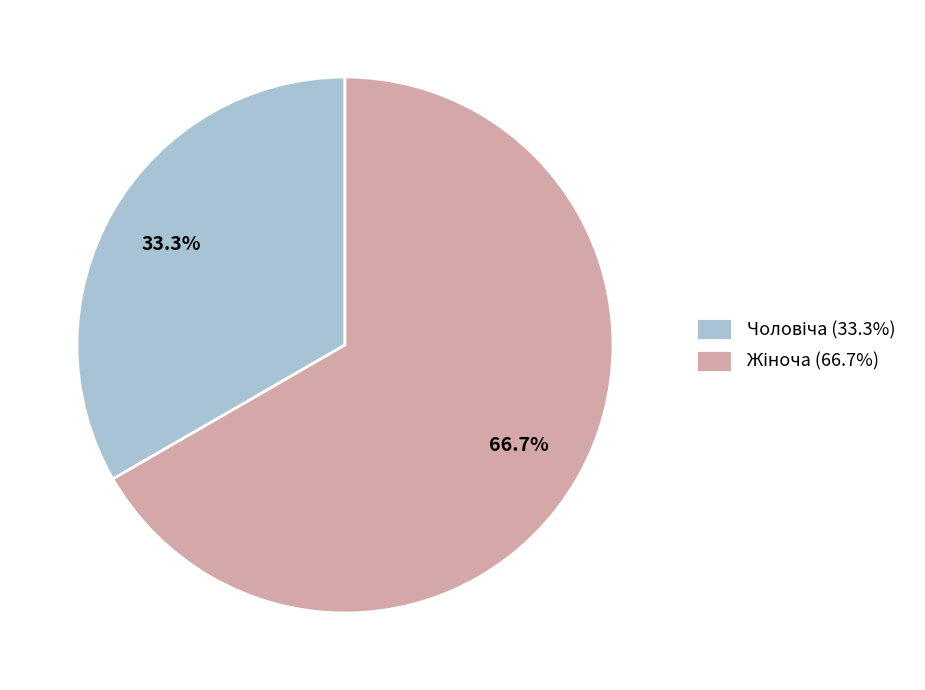

How many segments does this pie chart have?

2